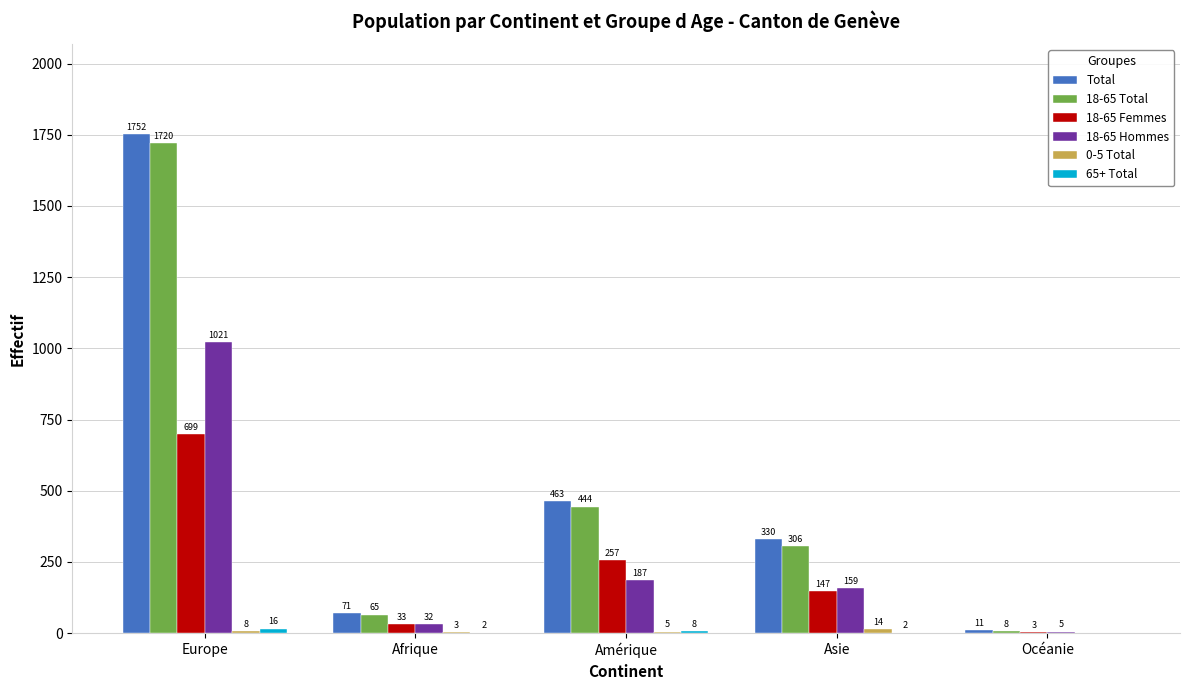

Read the 18-65 Femmes value at Asie, to the nearest 100.

100